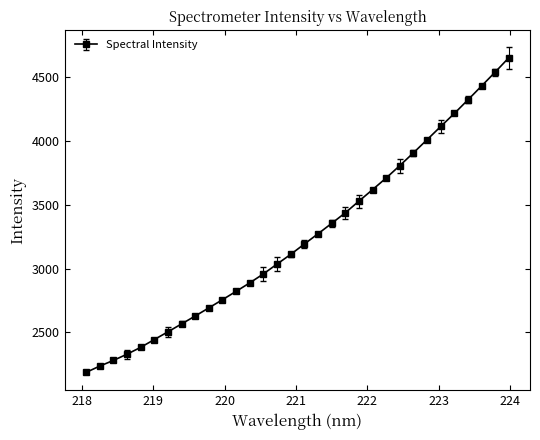

What is the value of the 3rd point from the left?

2279.8